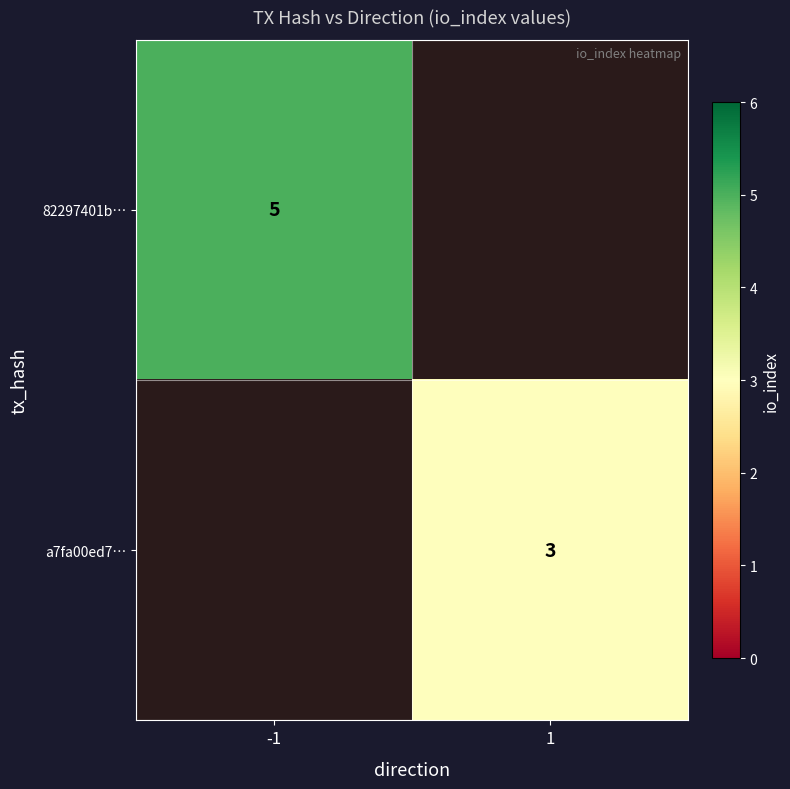

The value of 82297401b… at -1 is 1.6. True or false?

False